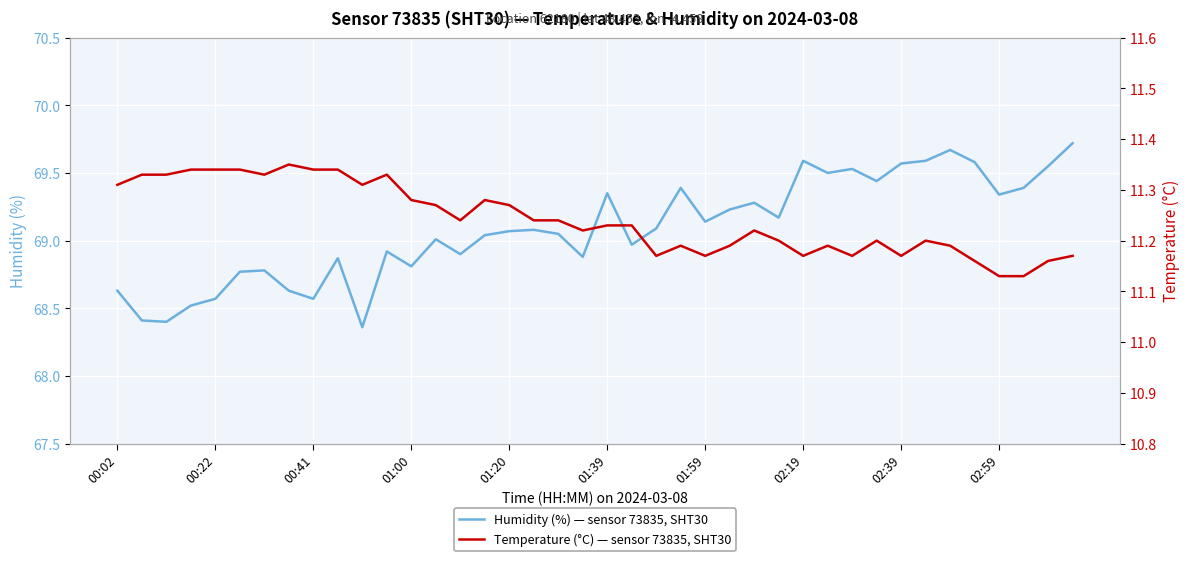

Which has a higher value, 20 or 33?

33